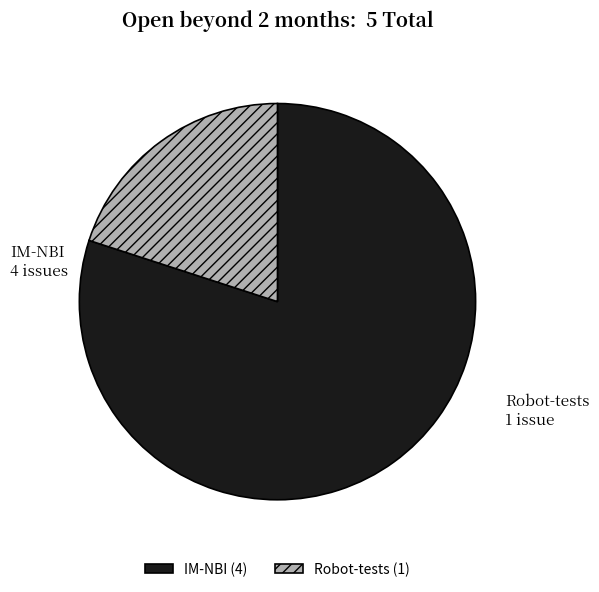

Count the number of slices in the pie.

2